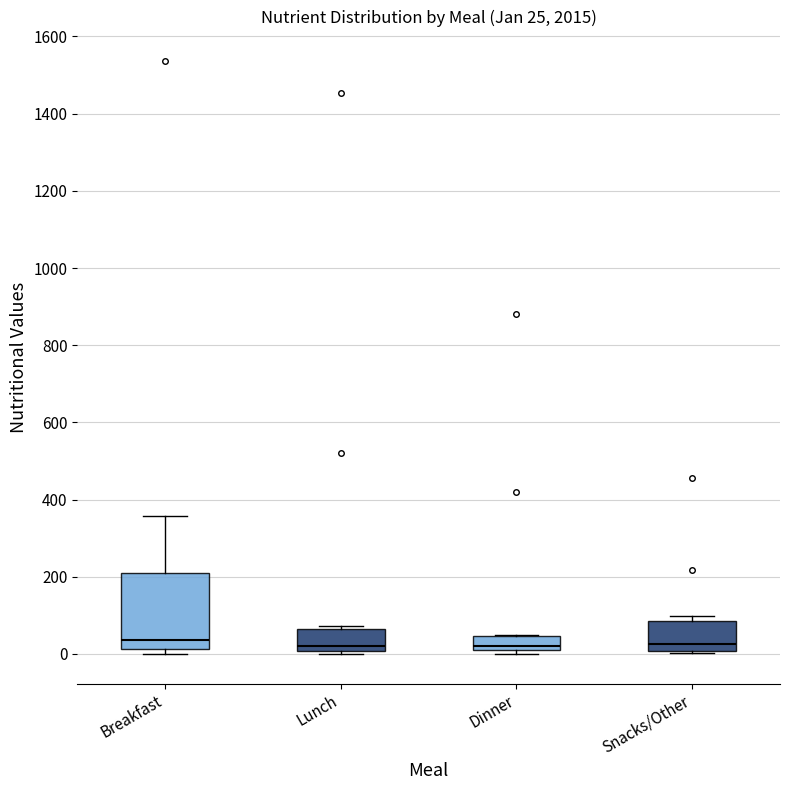

Comparing the boxes themselves (not the whiskers), which one is the tallest?

Breakfast